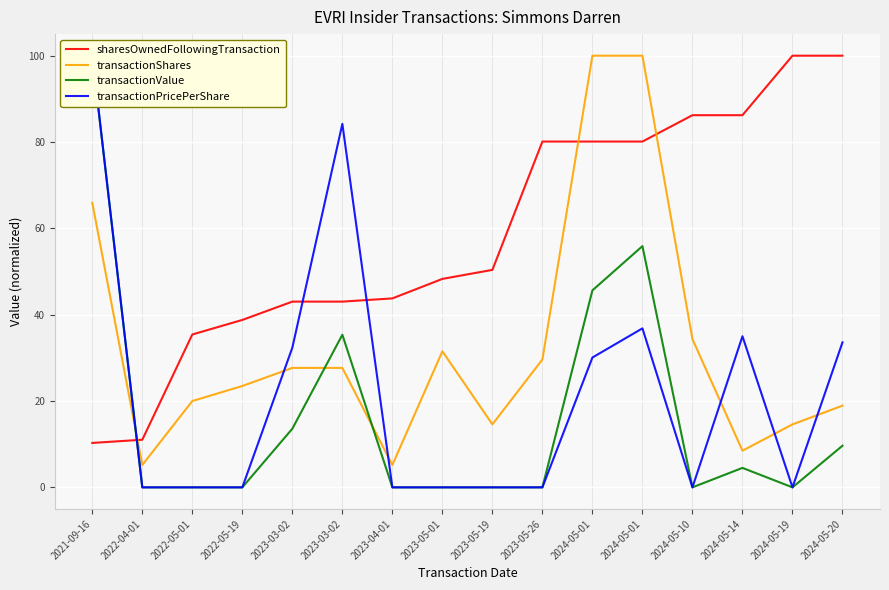

Is it true that transactionShares equals 5.2 at 2022-04-01?

True